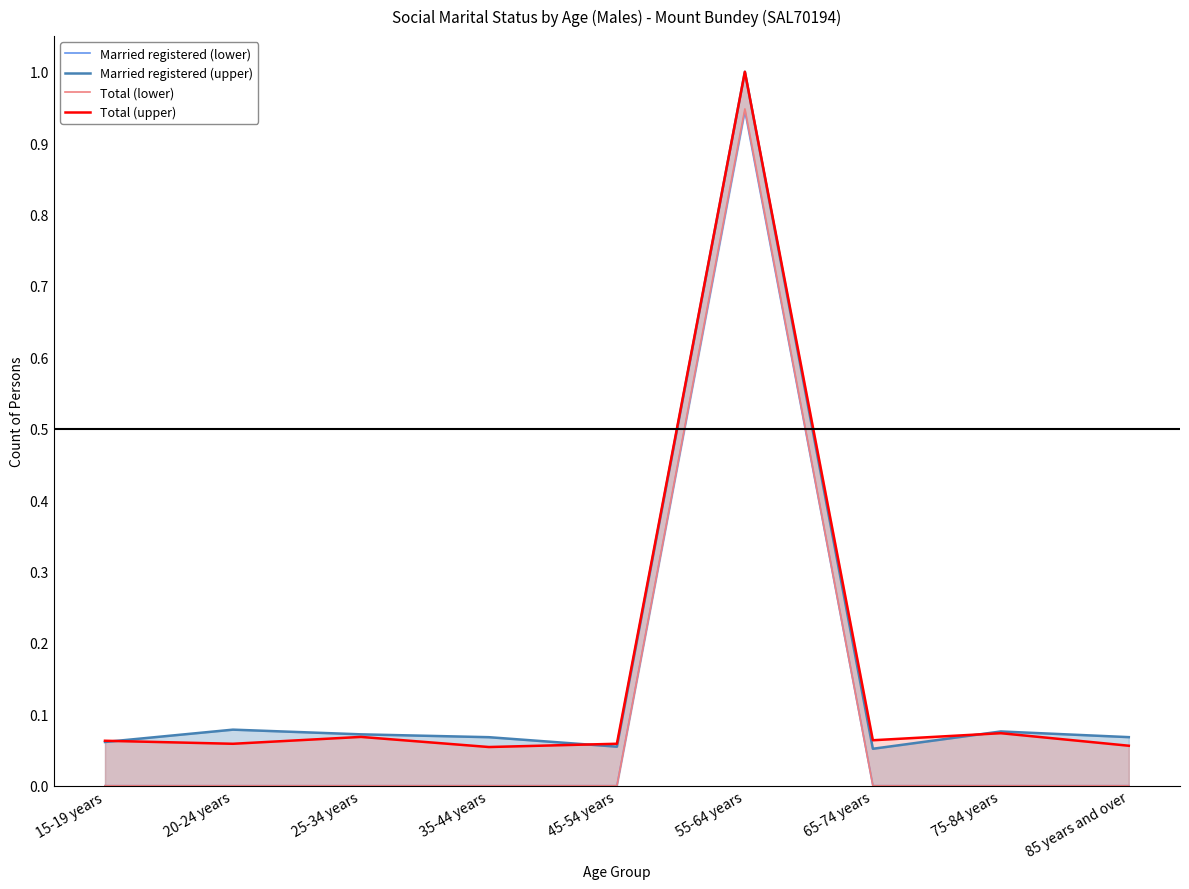

Which series has the widest spread of values?

Married registered (upper)